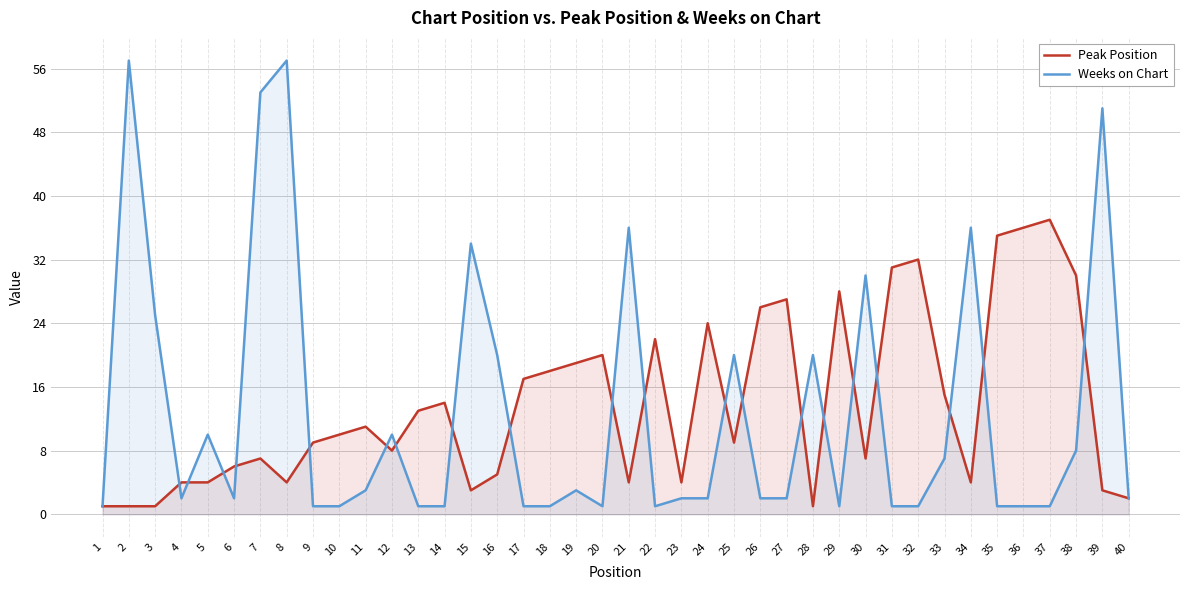

At which label does Weeks on Chart reach its minimum?

1